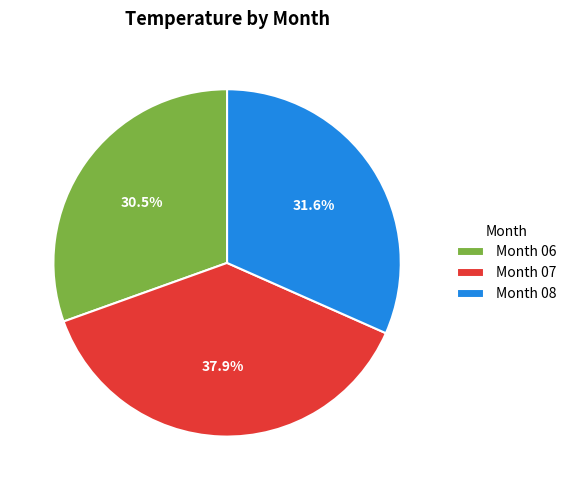

What percentage is NOT represented by Month 07?

62.1%